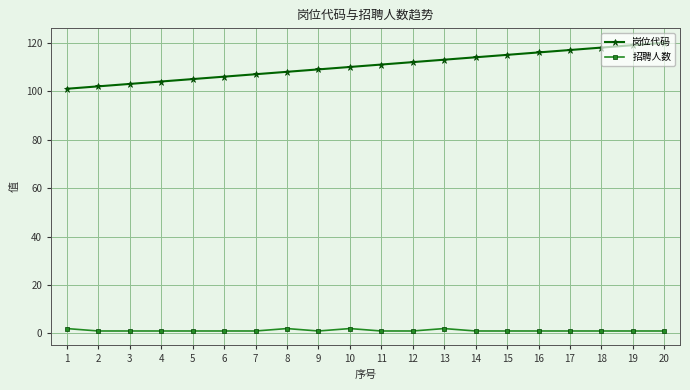

Between 6 and 17, which series saw the biggest shift?

岗位代码